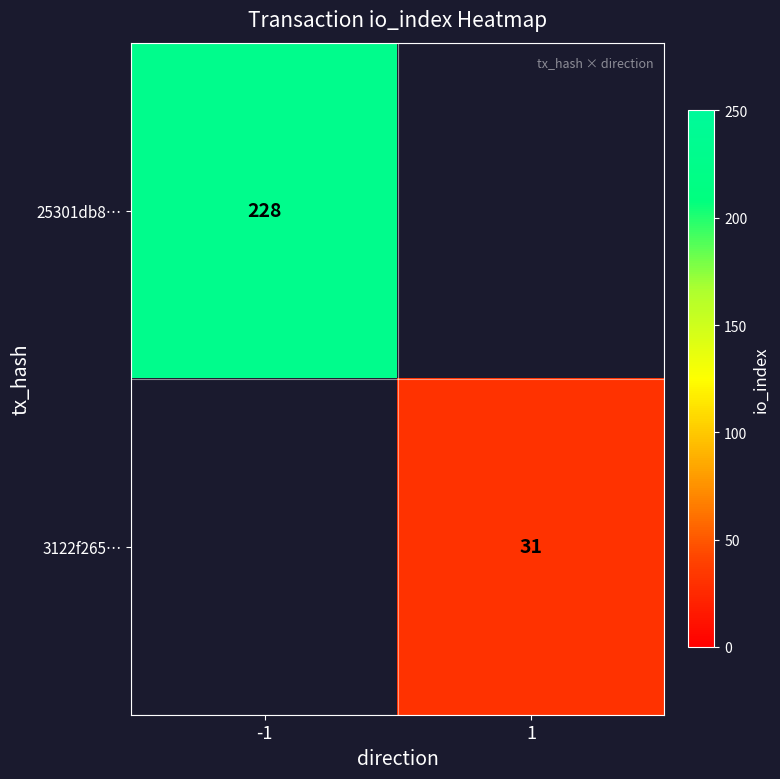

Is it true that 3122f265… equals 31 at 1?

True